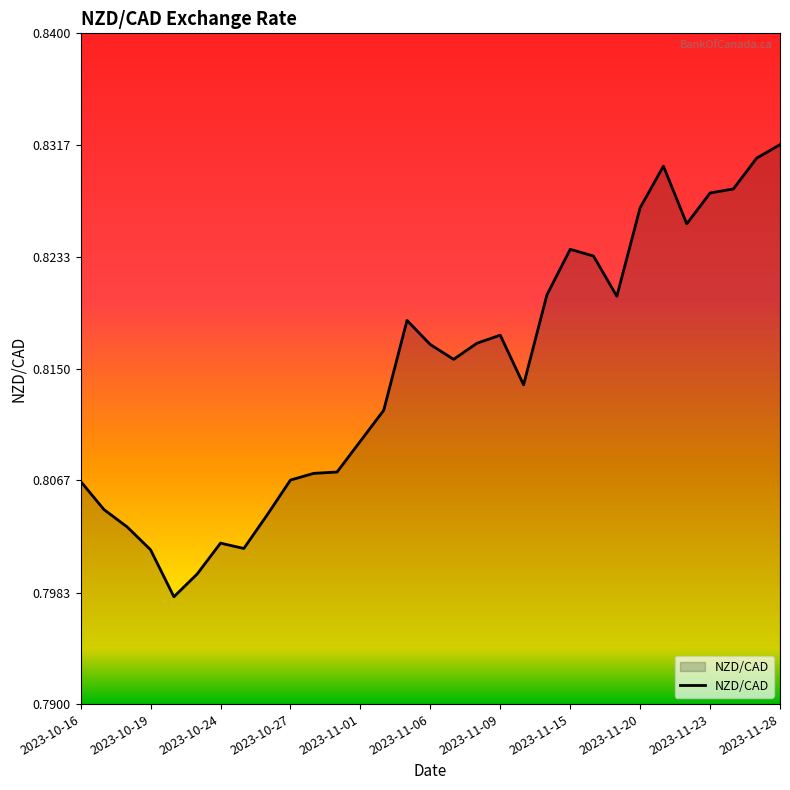

Is it true that the value at 2023-11-28 is 1.2?

False